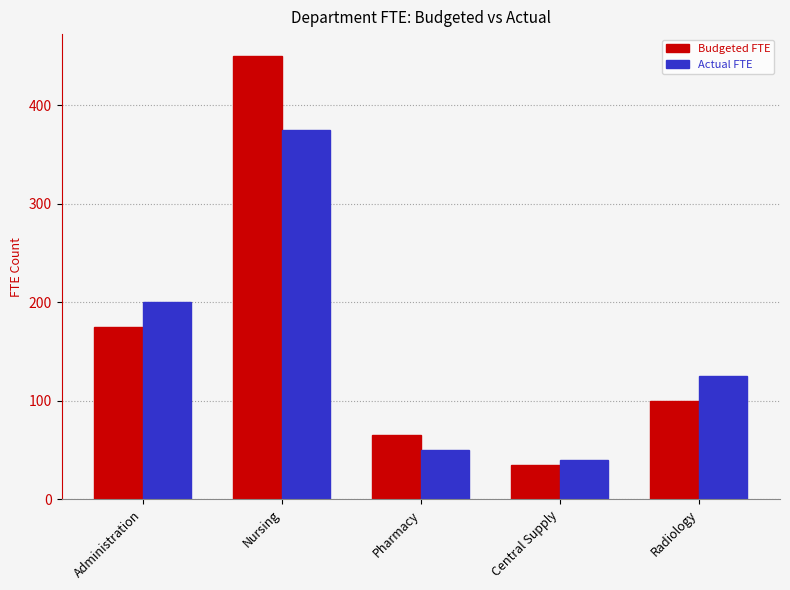

What is the value of the Budgeted FTE bar at the 1st from the left?

175